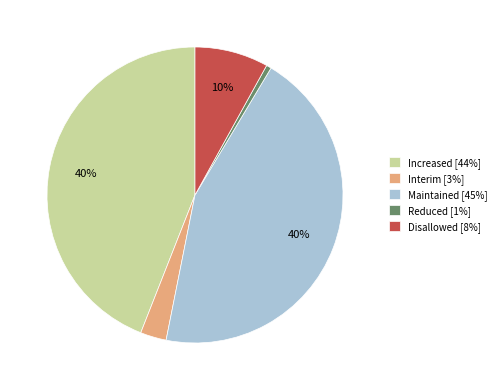

How many slices are in this pie chart?

5